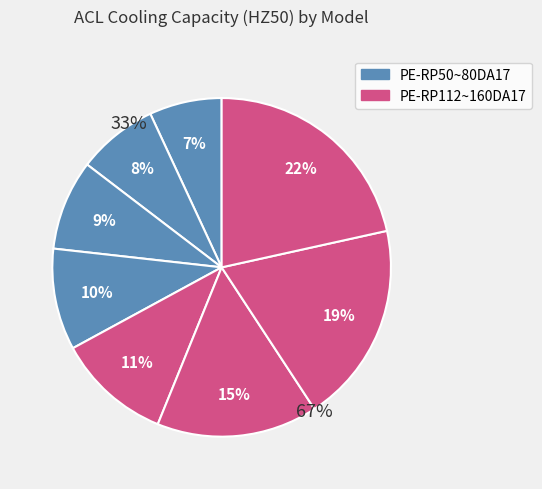

Which slice is the largest?

PE-RP160DA17